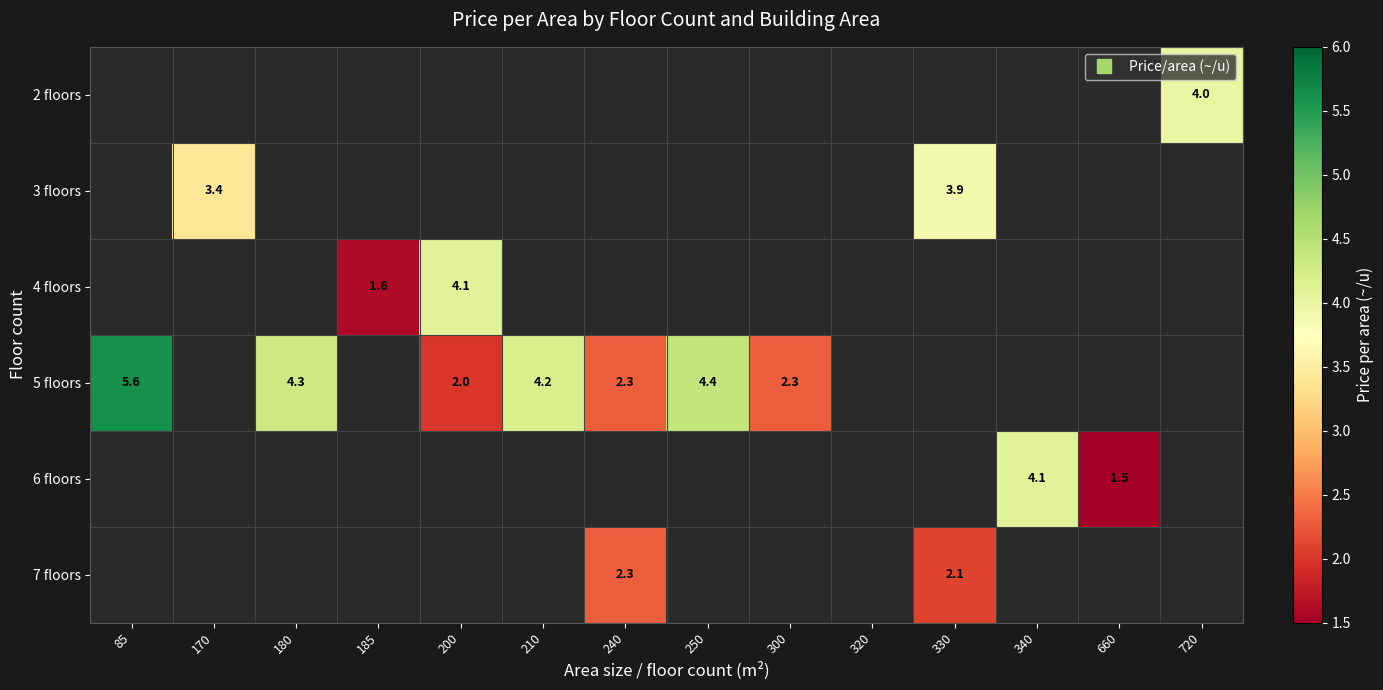

Between 185 and 170, which is larger?

170